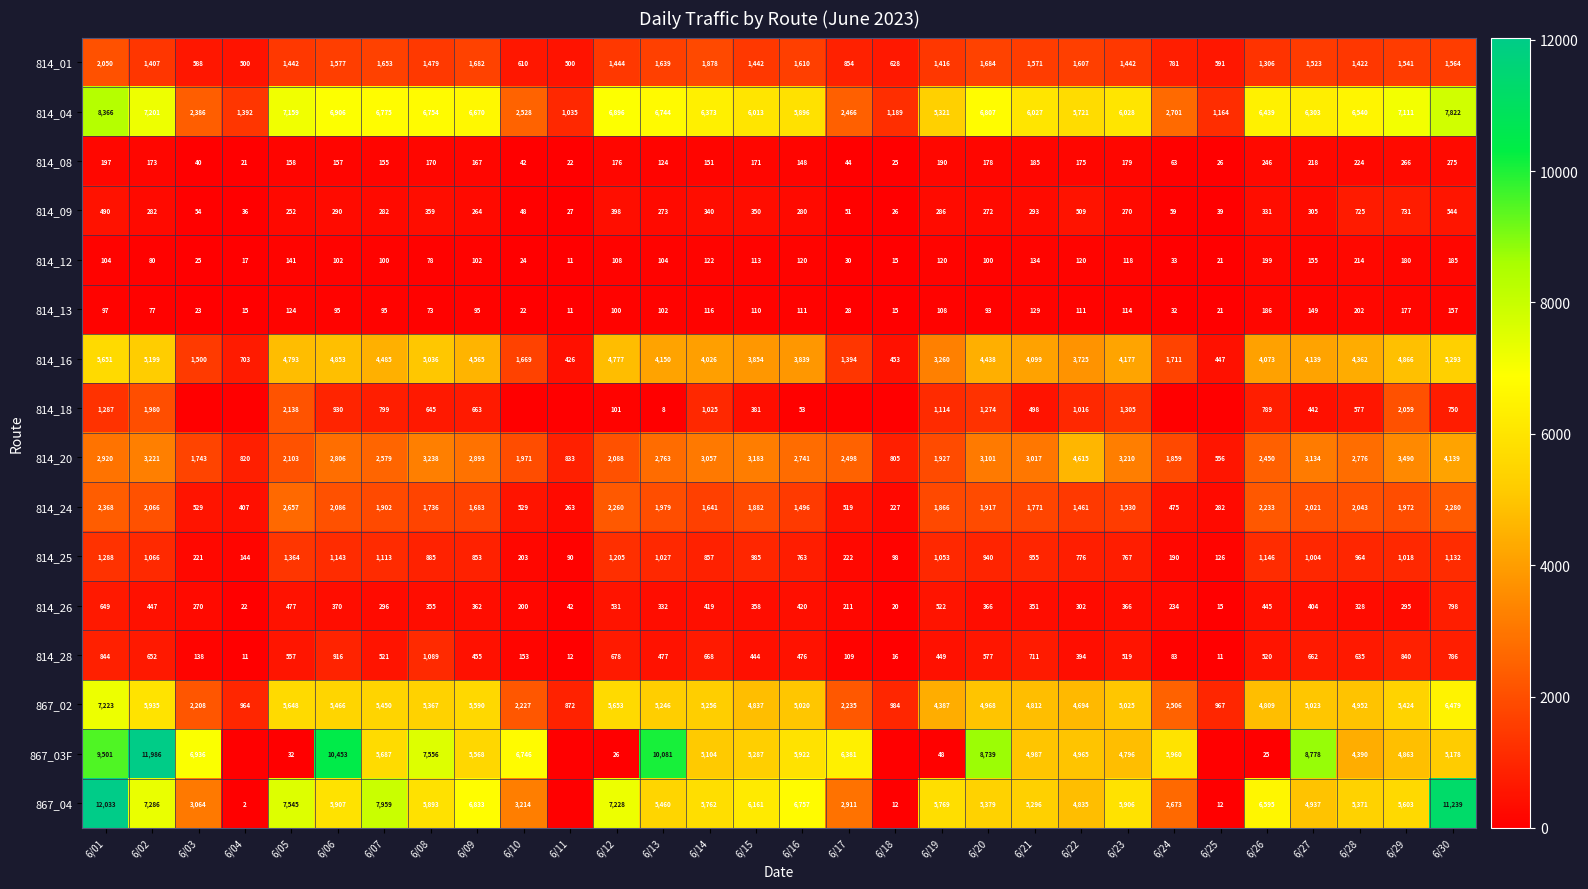

What is the difference between the maximum and minimum values in the 867_02 series?

6351